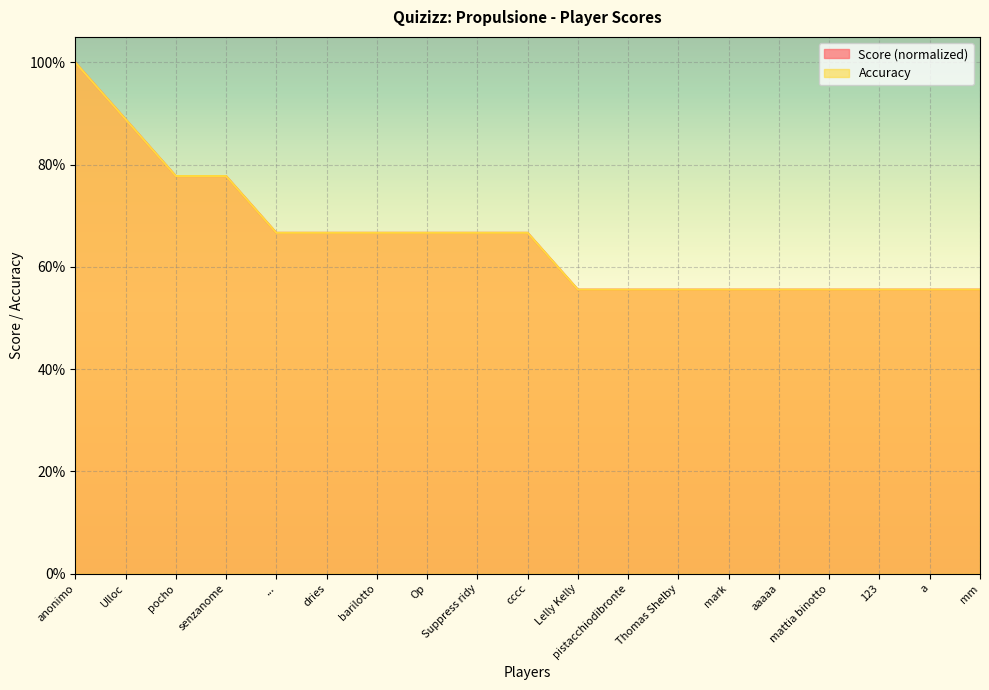

True or false: Accuracy and Score intersect in this chart.

False